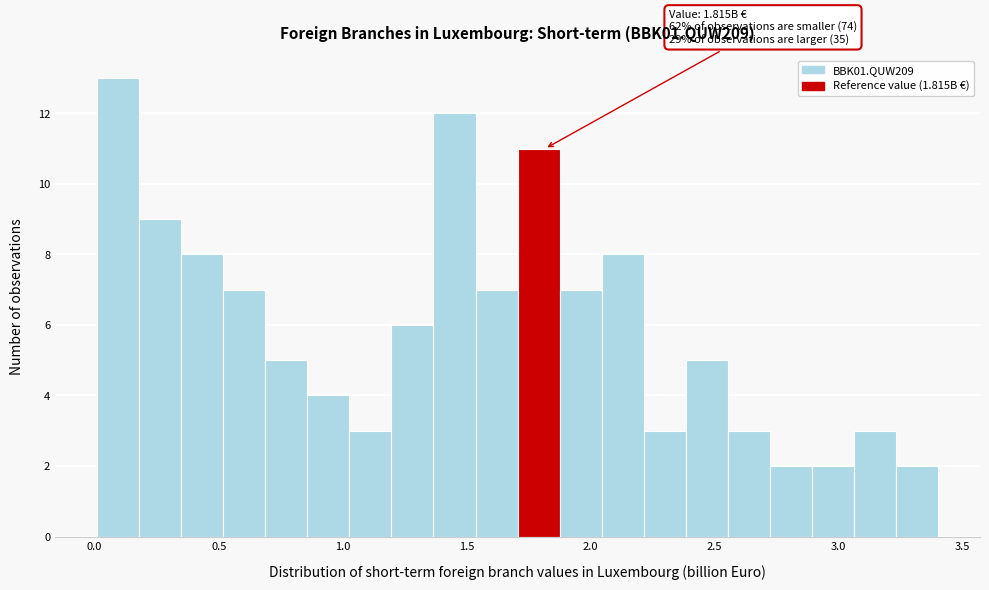

Around what value on the x-axis is the tallest bar? Give the approximate position of its centre, as read against the axis.

0.10